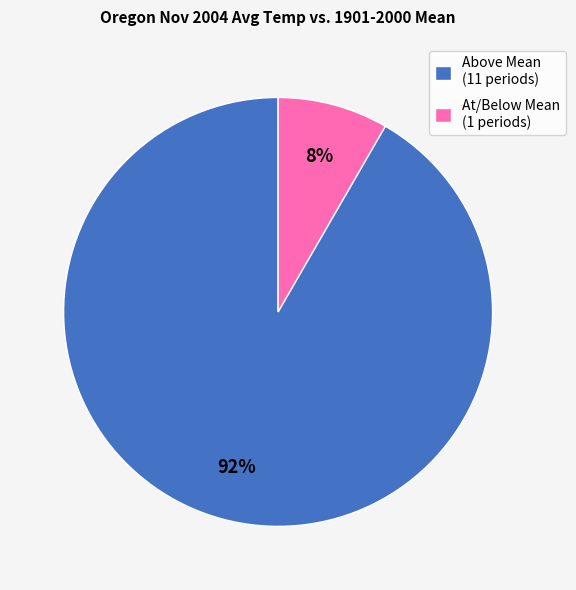

What is the largest slice in the pie chart?

Above Mean (11 periods)